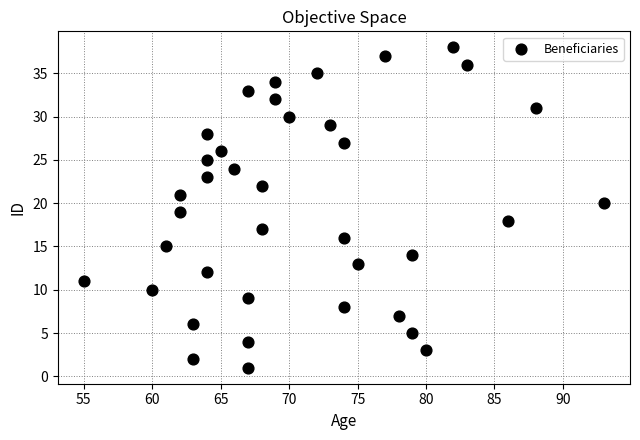

What is the range of X values (max minus min)?

38